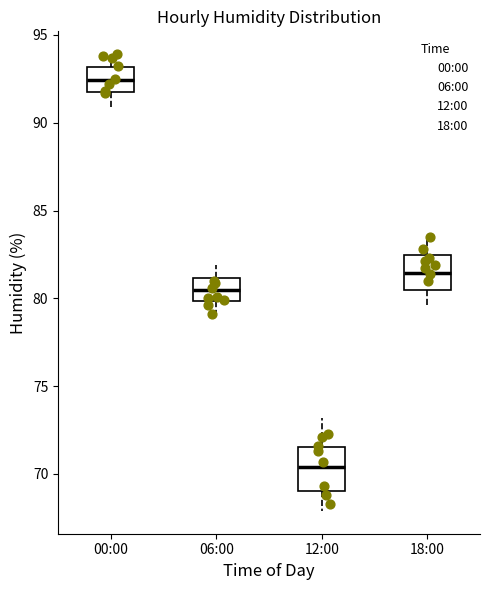

Comparing the boxes themselves (not the whiskers), which one is the tallest?

12:00